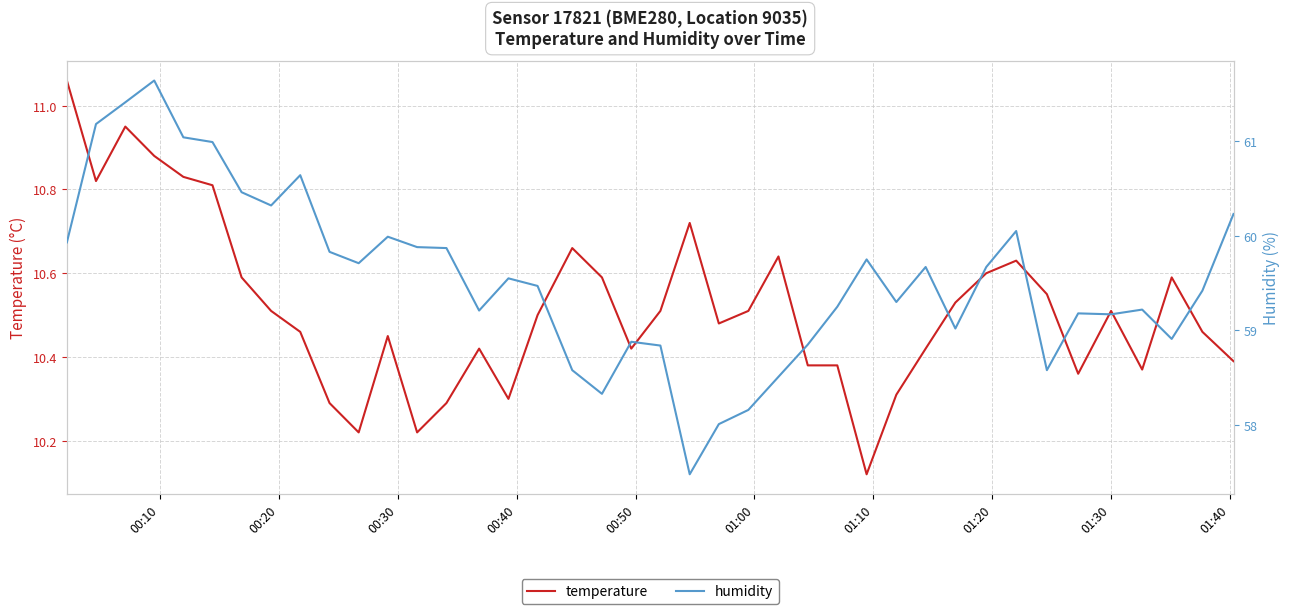

True or false: temperature and humidity intersect in this chart.

False